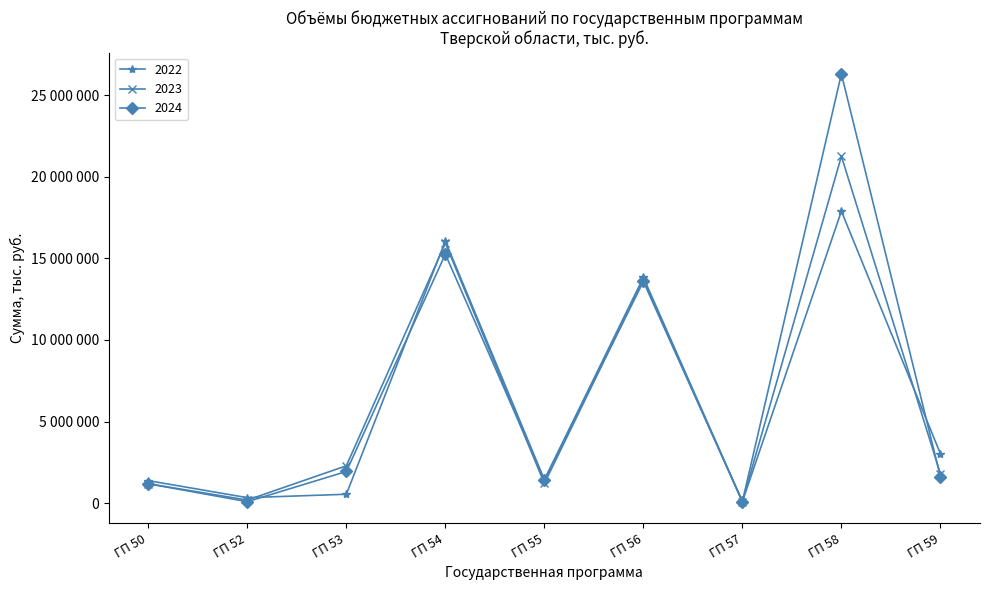

At which category is the sum across all series the highest?

ГП 58